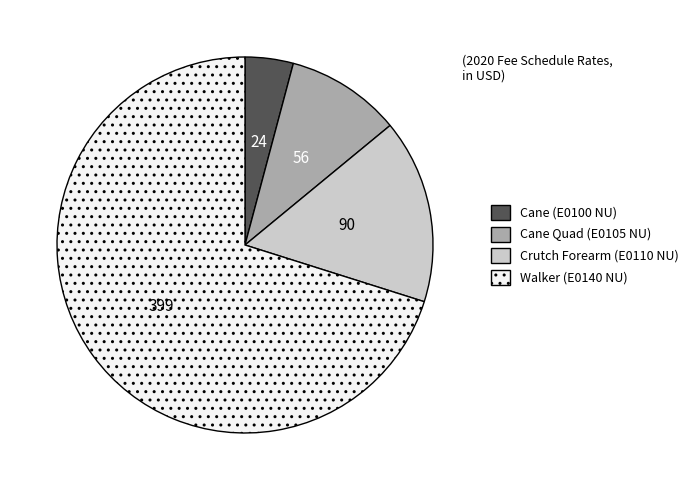

Does any single category account for the majority?

Yes